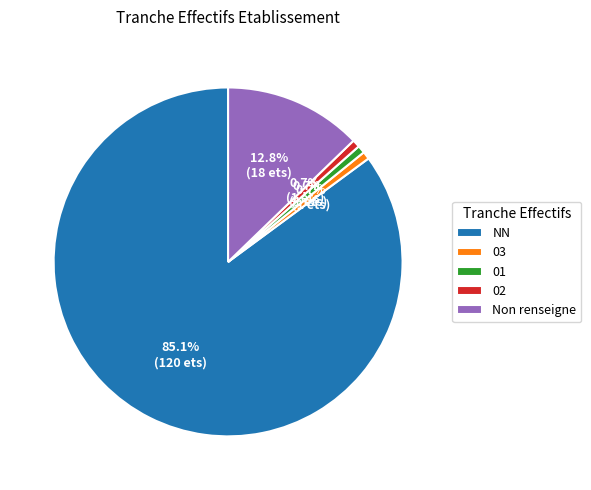

Approximately how many times larger is the value at 02 compared to 03?

1.0